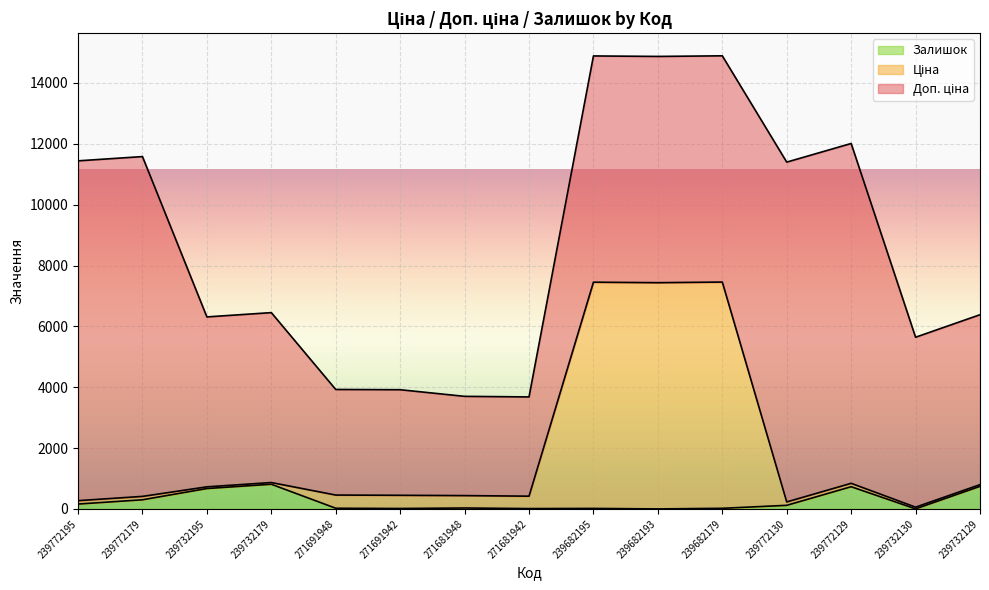

What is the maximum value for Залишок?

811.0